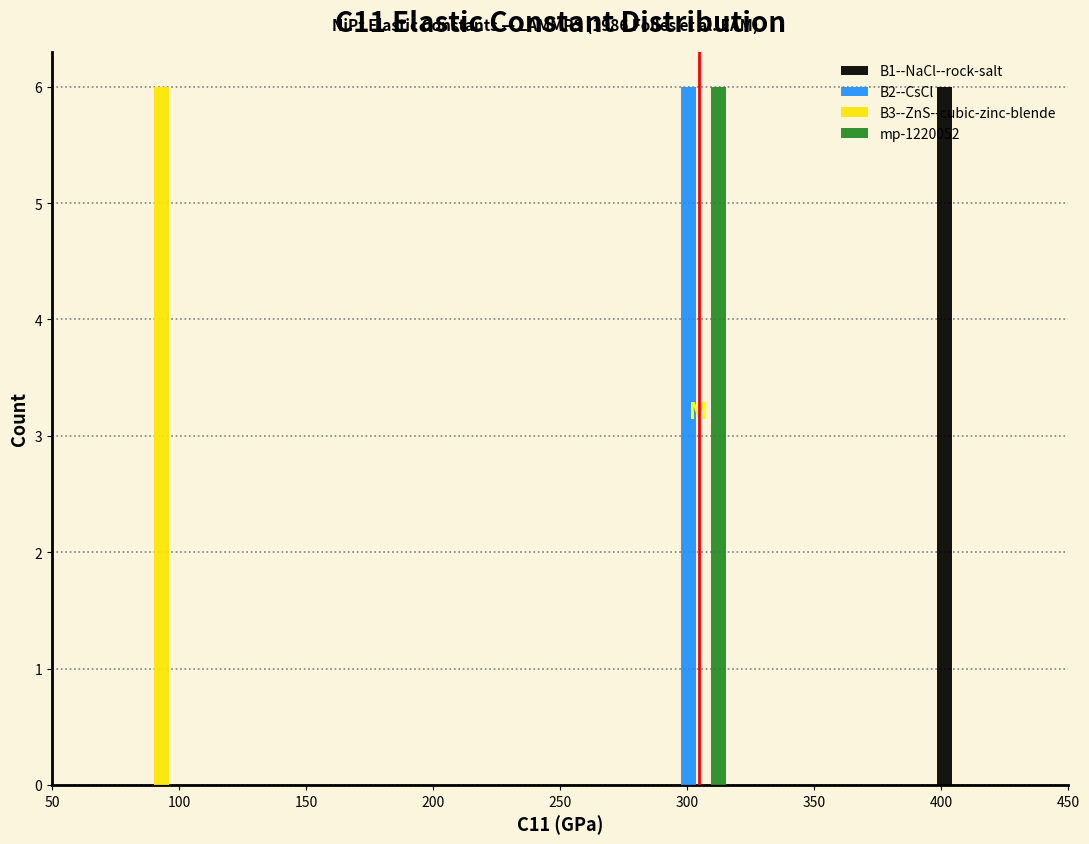

What is the height of the B2--CsCl bar covering 290 to 315 on the x-axis? Neither the bar edges nor the heights are printed on the chart, so give them approximately, as read against the axes.

6